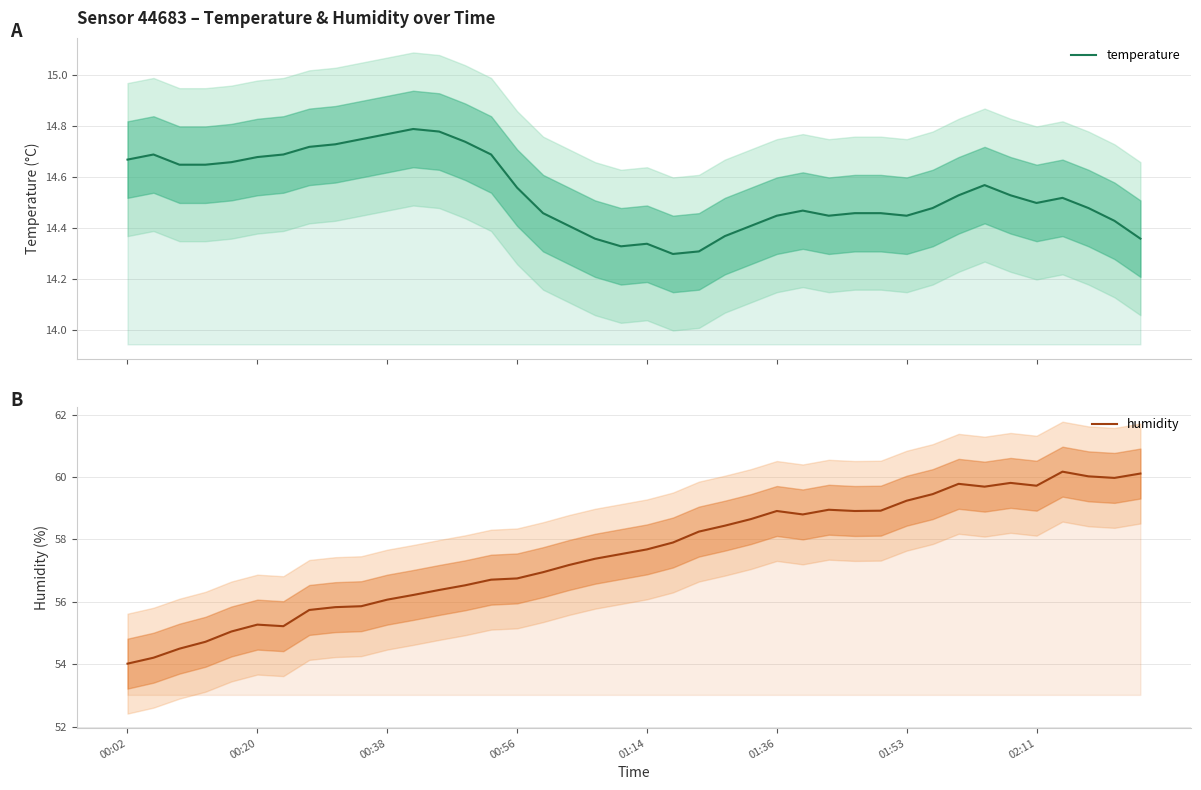

Rank the series by their average value, from lowest to highest.

temperature, humidity